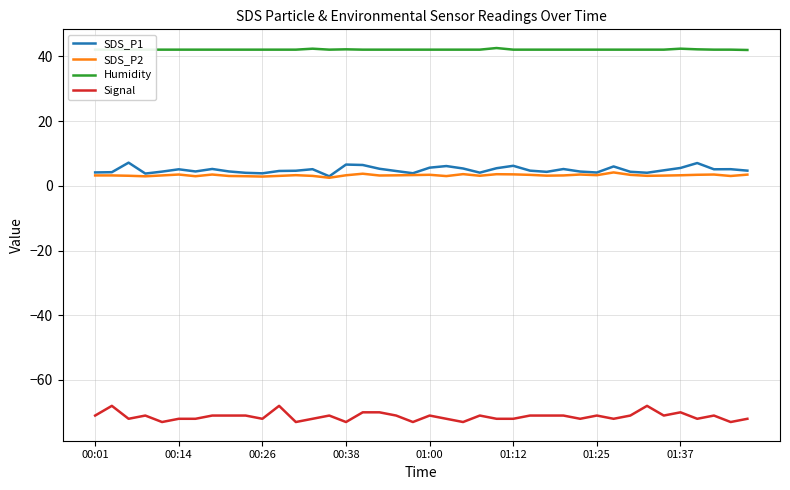

What is the maximum value shown in the chart?

42.6